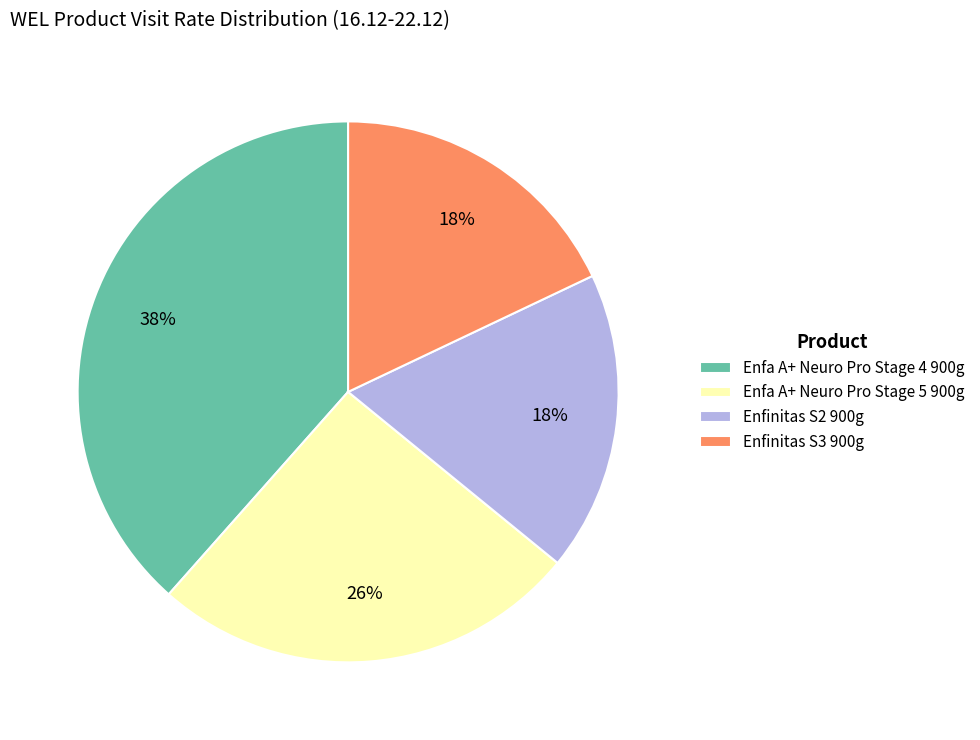

Does Enfinitas S2 900g represent more than half of the total?

No